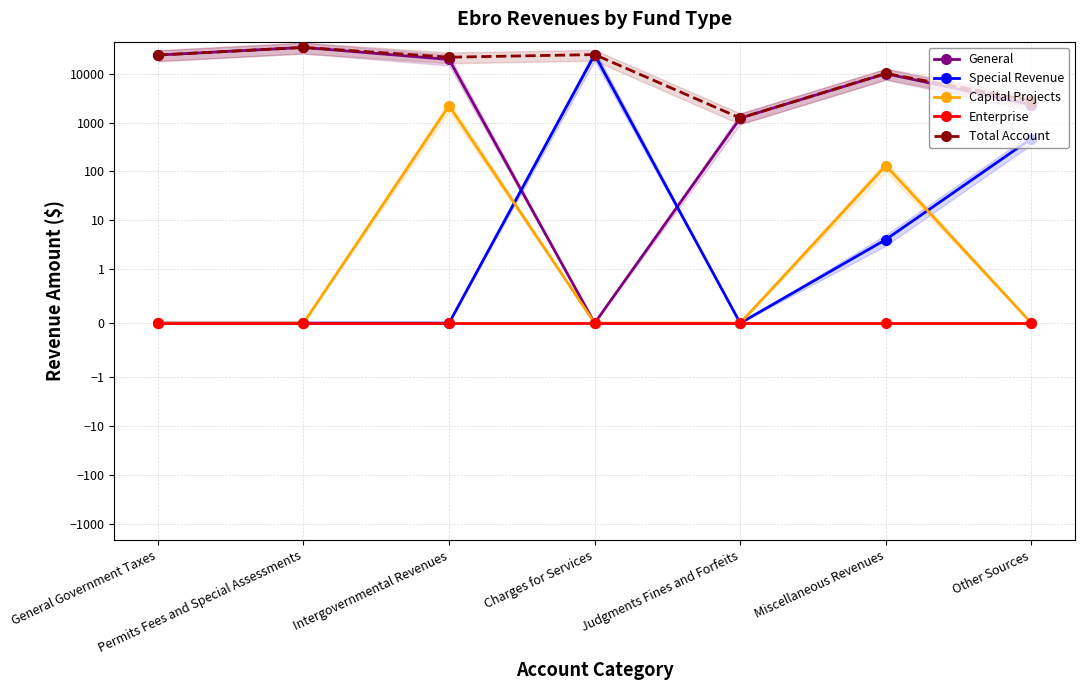

How many series are shown in this chart?

5